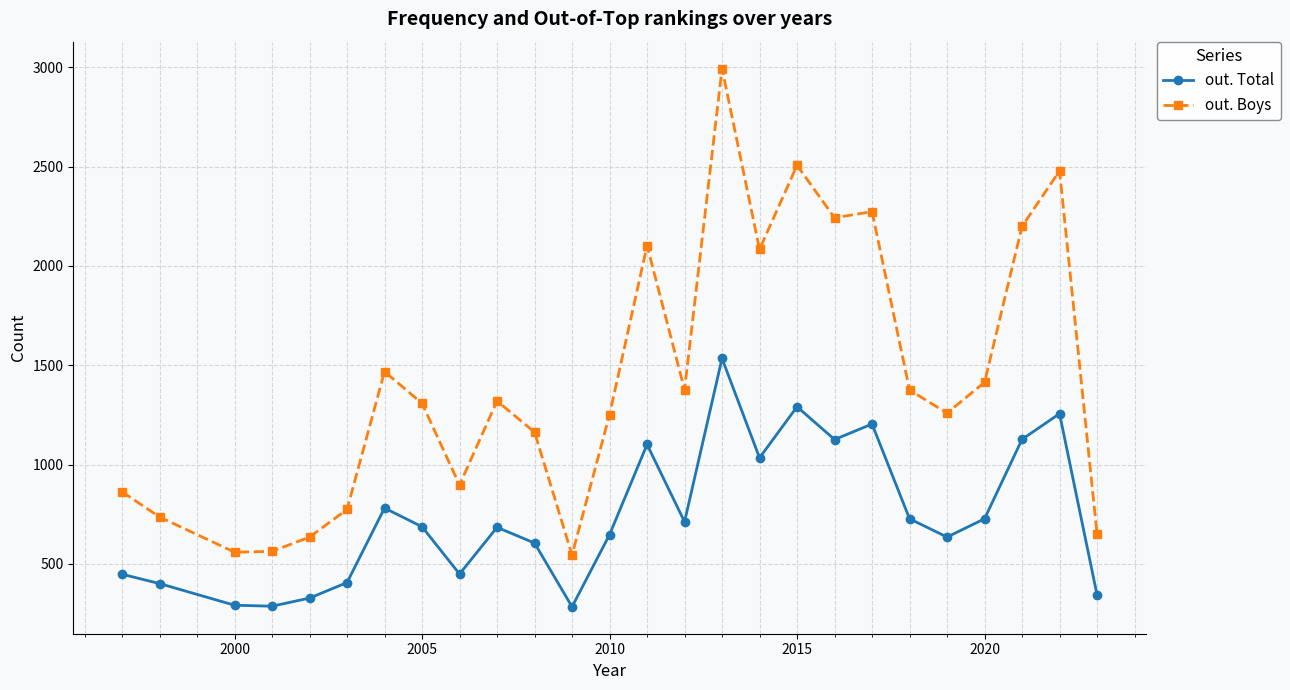

Which series has the largest total across all categories?

out. Boys